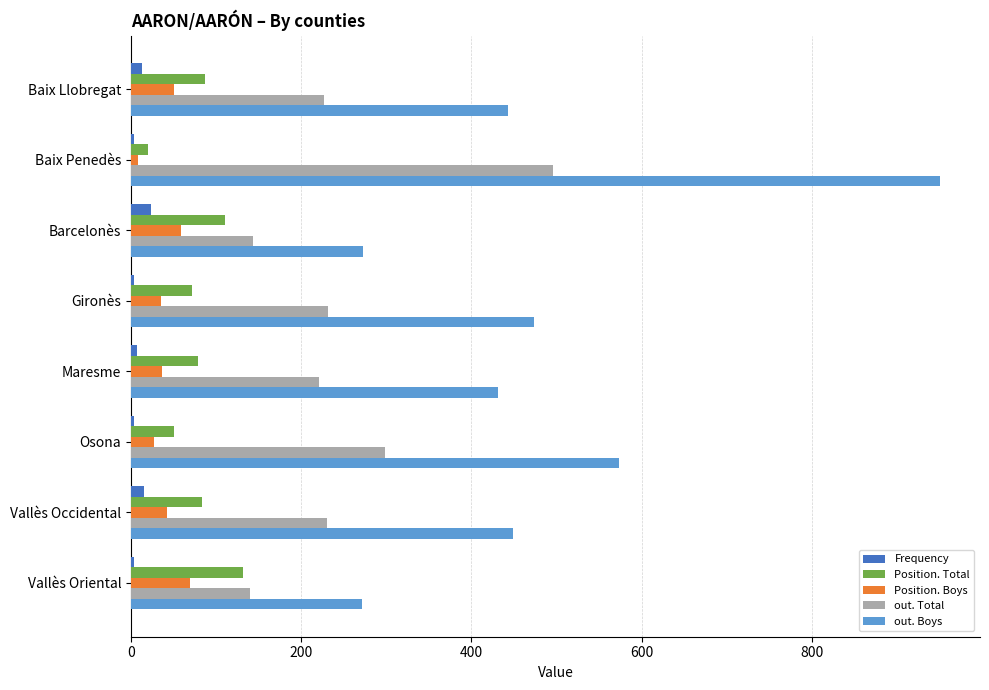

What is the difference between the second highest and minimum values in the Position. Total series?

91